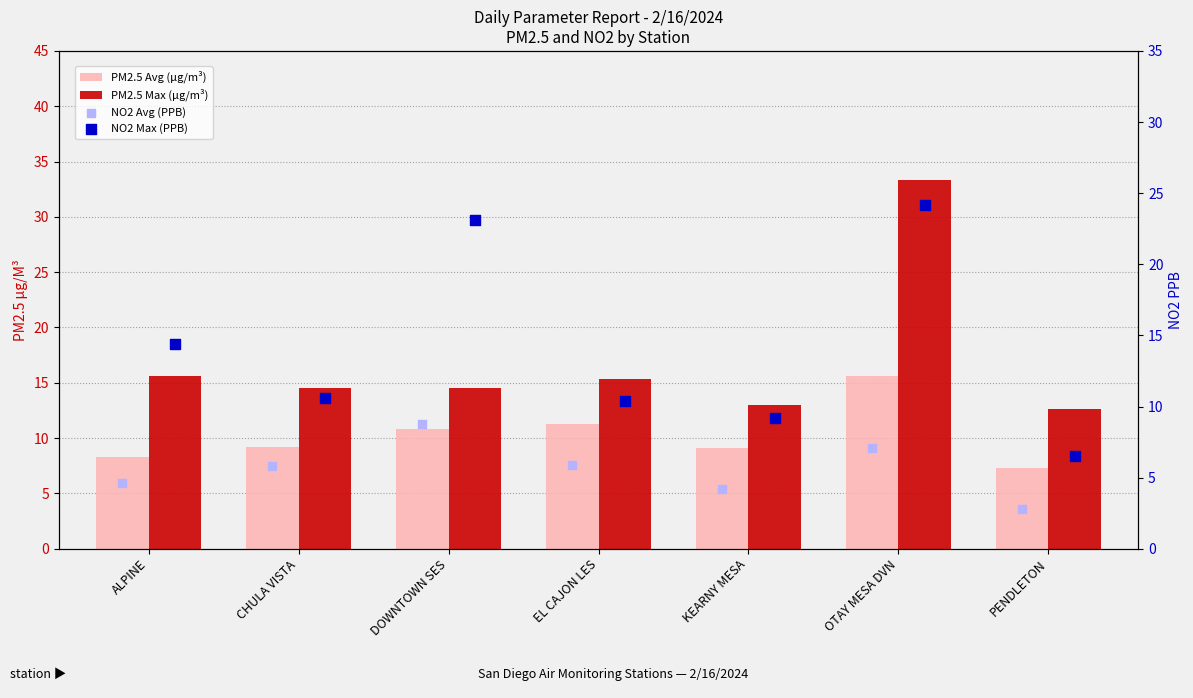

What is the total value across all series at DOWNTOWN SES?

57.2